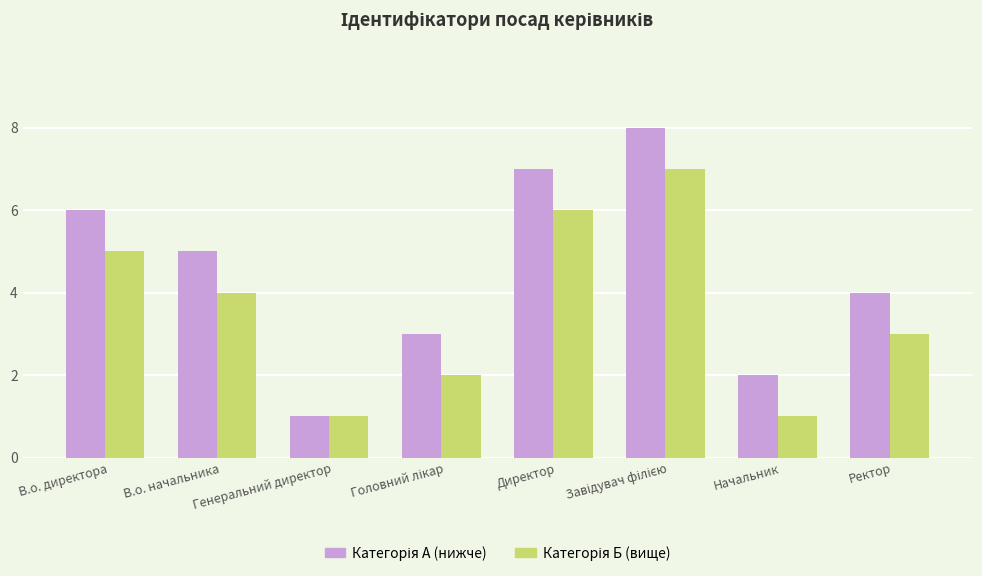

Which has a higher value, Начальник or Ректор?

Ректор